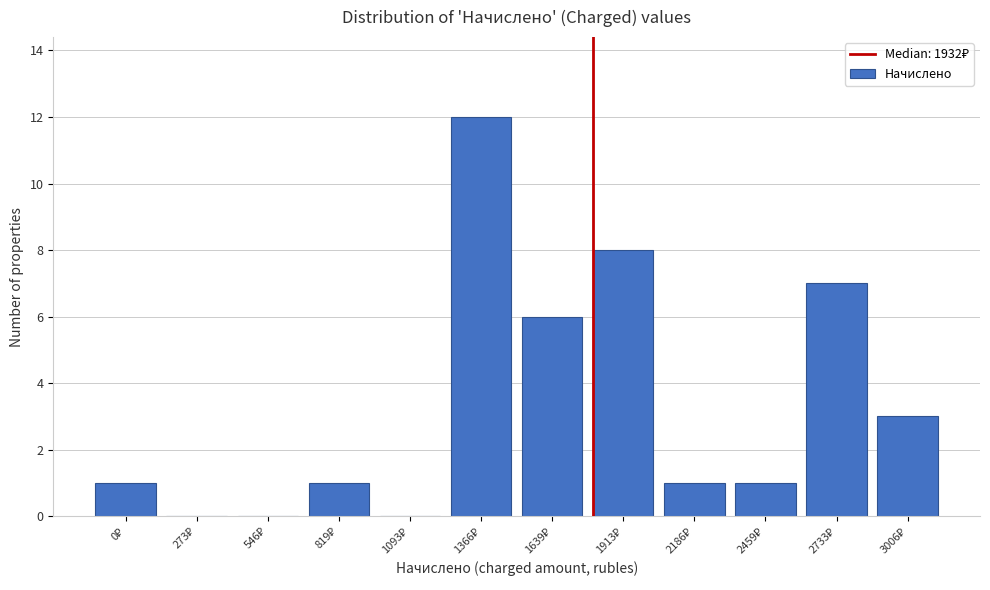

What is the greatest value displayed?

12